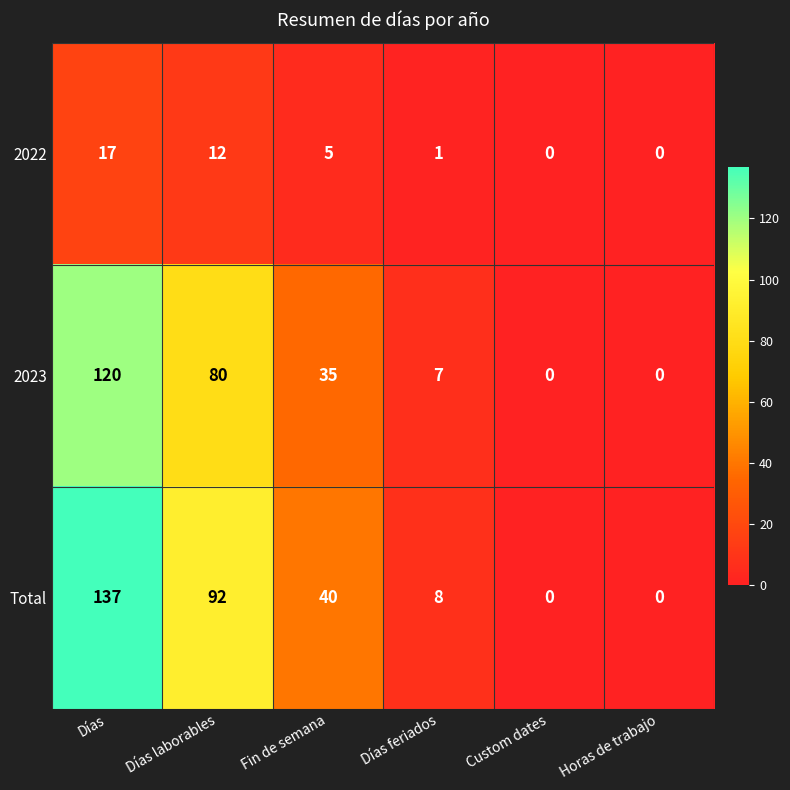

Reading left to right, transcribe all the data shown in this chart.

2022: Días=17	Días laborables=12	Fin de semana=5	Días feriados=1	Custom dates=0	Horas de trabajo=0
2023: Días=120	Días laborables=80	Fin de semana=35	Días feriados=7	Custom dates=0	Horas de trabajo=0
Total: Días=137	Días laborables=92	Fin de semana=40	Días feriados=8	Custom dates=0	Horas de trabajo=0